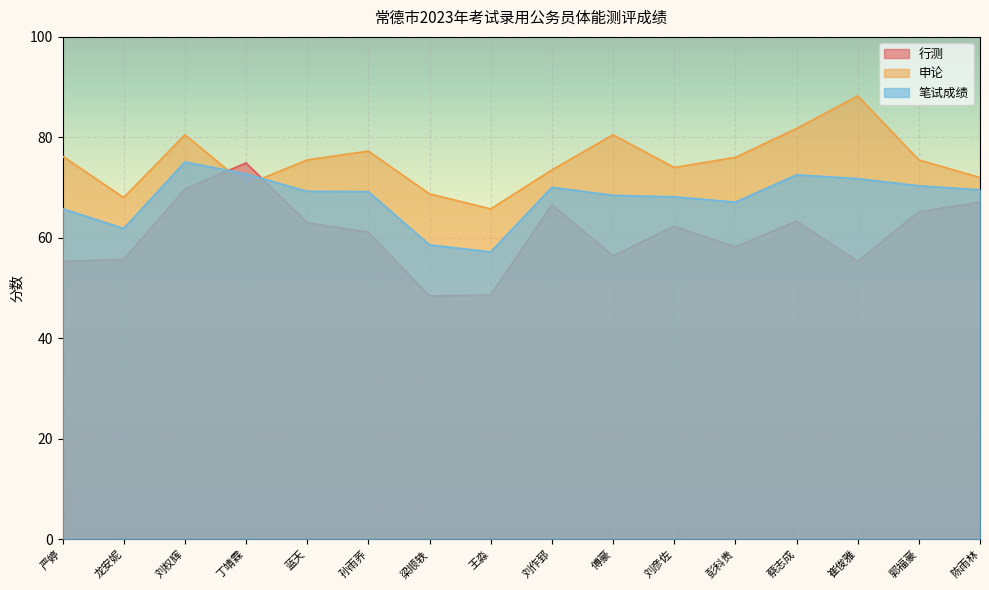

How many lines are shown in the chart?

3